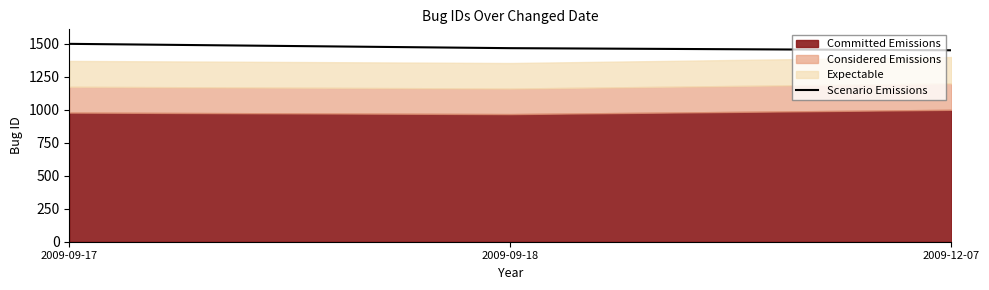

List the labels in order of value, largest first.

2009-09-17, 2009-09-18, 2009-12-07